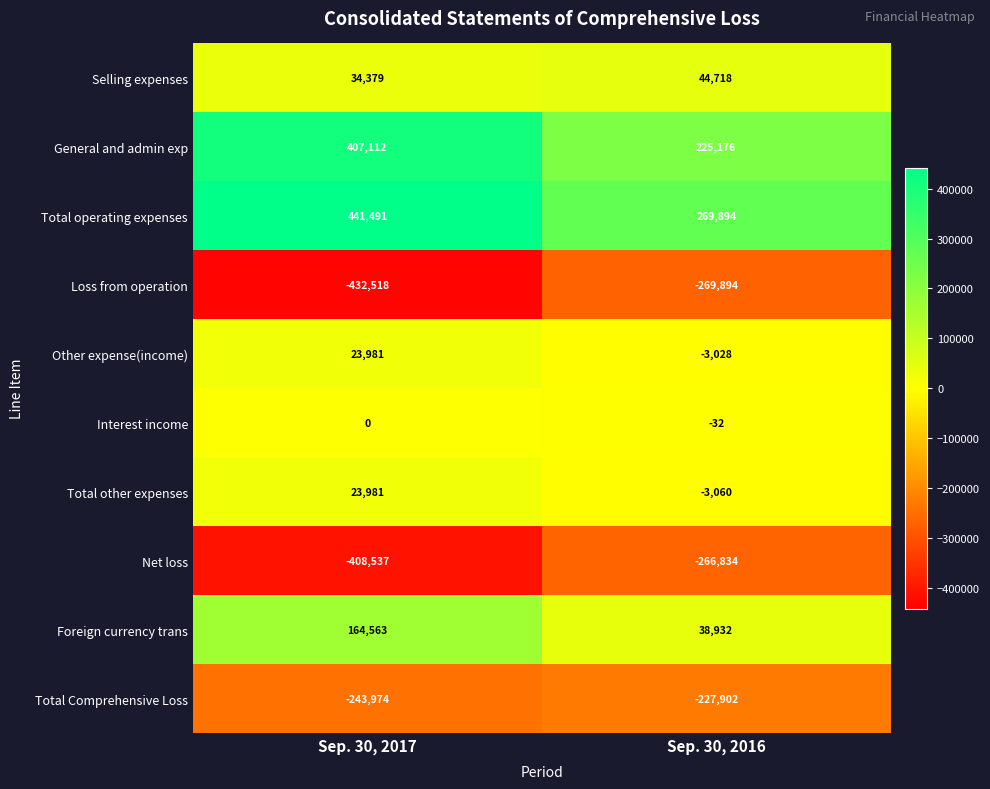

What is the sum of all Selling expenses values?

79097